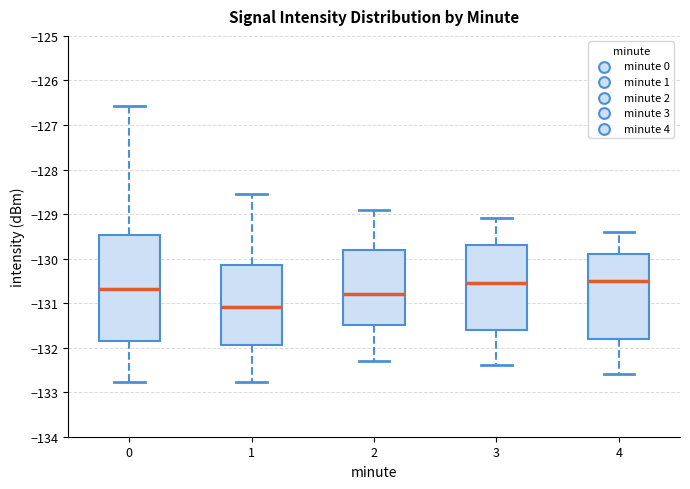

Reading left to right, transcribe this box plot: for each box, give where its median line is, the range the box spans, and where its two whiskers end, as read against the y-axis. The values are not printed on the chart, so give them approximately, as read against the axis.

0: median -130.7, box -131.9 to -129.5, whiskers -132.8 to -126.6
1: median -131.1, box -131.9 to -130.1, whiskers -132.8 to -128.6
2: median -130.8, box -131.5 to -129.8, whiskers -132.3 to -128.9
3: median -130.5, box -131.6 to -129.7, whiskers -132.4 to -129.1
4: median -130.5, box -131.8 to -129.9, whiskers -132.6 to -129.4